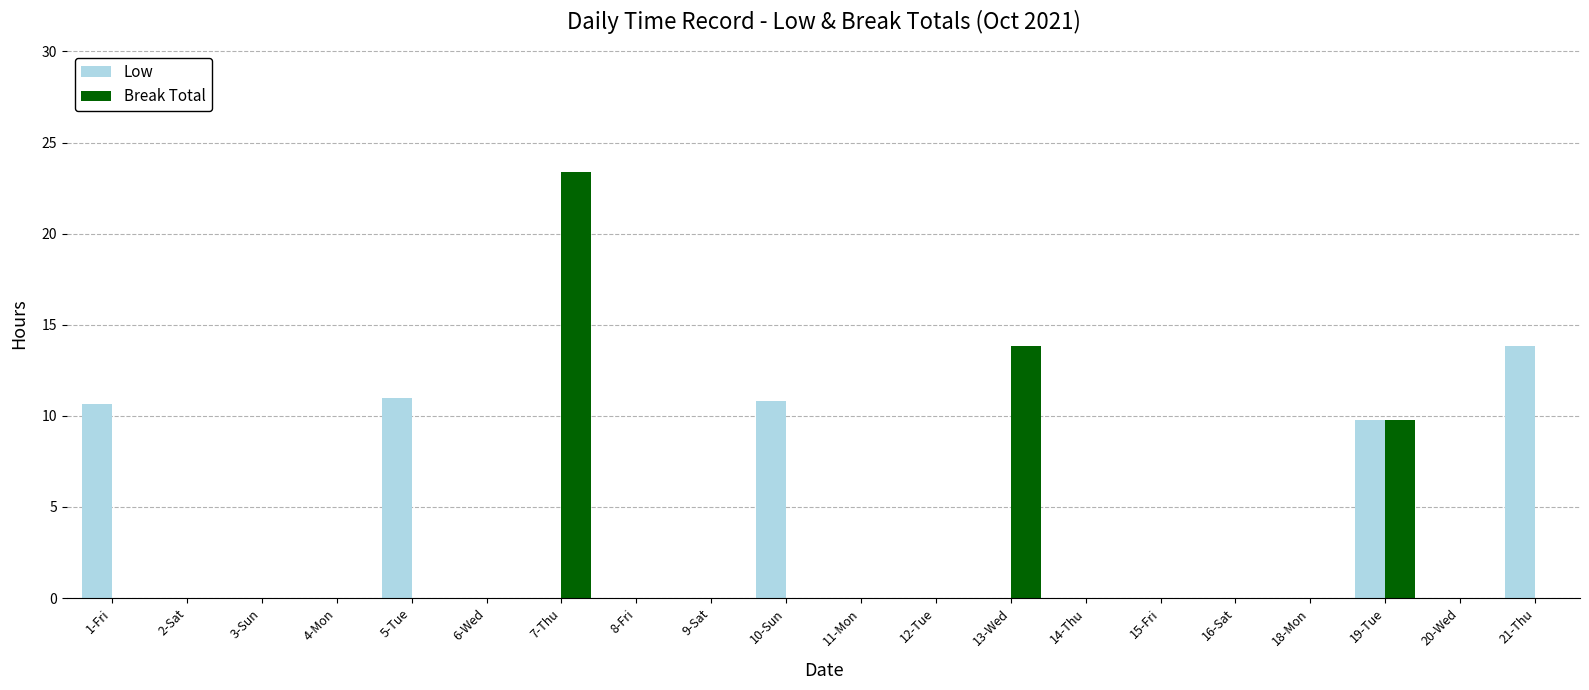

How many series are shown in this chart?

2